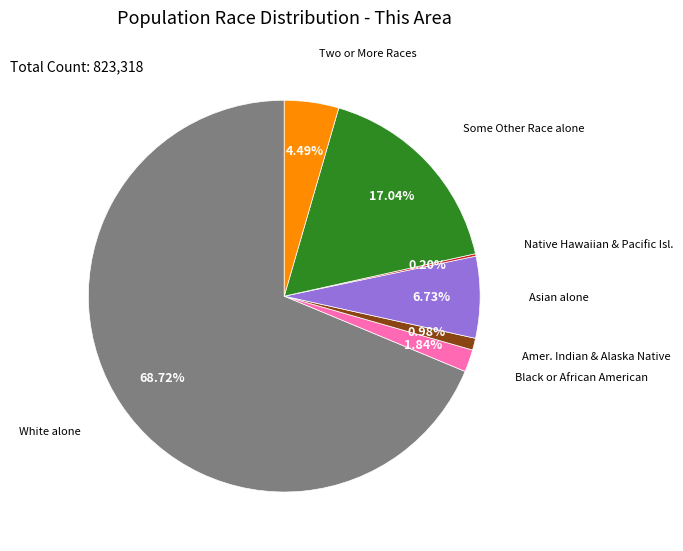

Does any single category account for the majority?

Yes